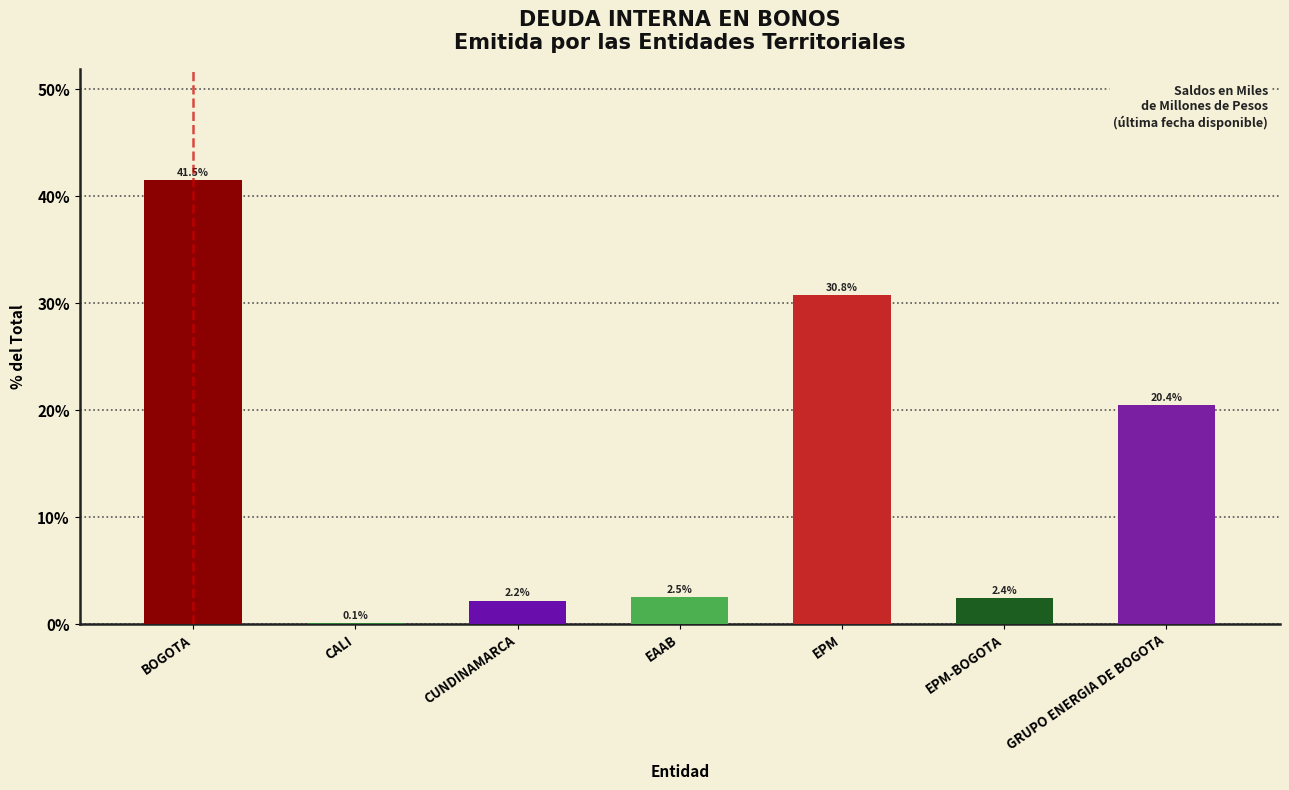

Reading left to right, transcribe all the data shown in this chart.

BOGOTA=41.5	CALI=0.1	CUNDINAMARCA=2.2	EAAB=2.5	EPM=30.8	EPM-BOGOTA=2.4	GRUPO ENERGIA DE BOGOTA=20.4